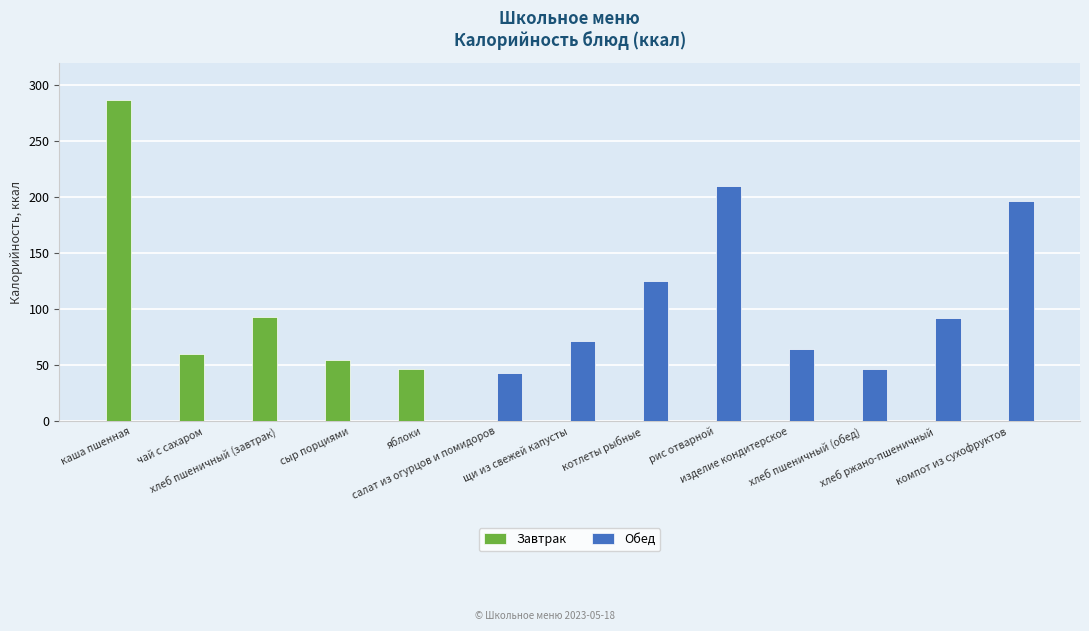

At which category is the sum across all series the highest?

каша пшенная